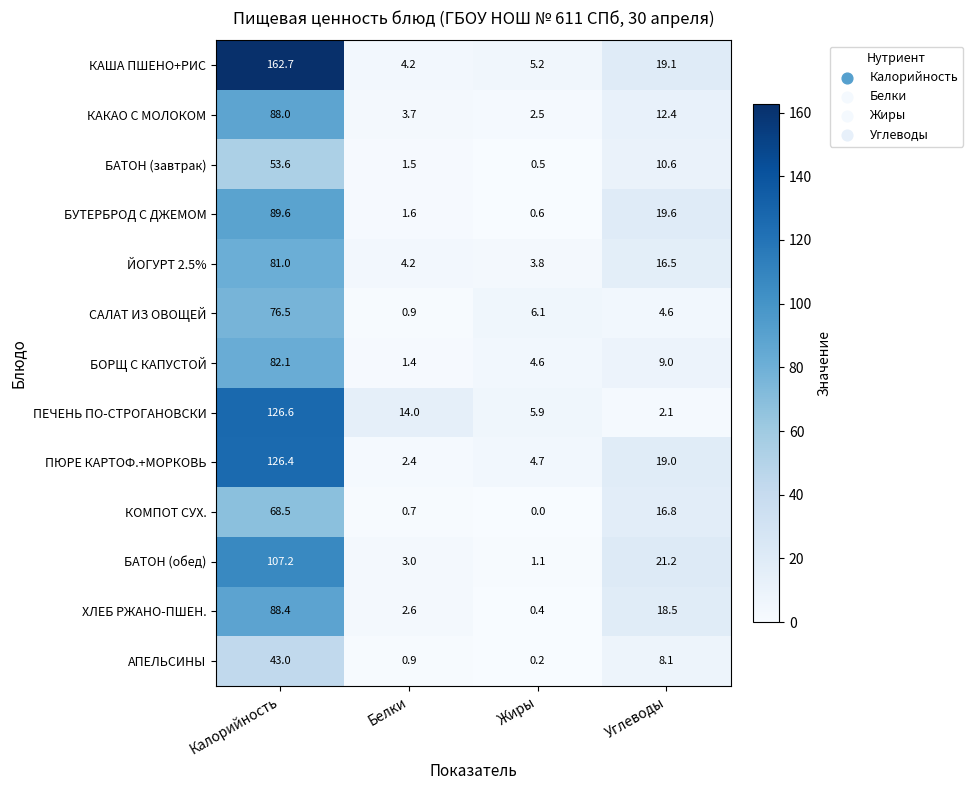

List the series in order of their peak value, lowest first.

АПЕЛЬСИНЫ, БАТОН (завтрак), КОМПОТ СУХ., САЛАТ ИЗ ОВОЩЕЙ, ЙОГУРТ 2.5%, БОРЩ С КАПУСТОЙ, КАКАО С МОЛОКОМ, ХЛЕБ РЖАНО-ПШЕН., БУТЕРБРОД С ДЖЕМОМ, БАТОН (обед), ПЮРЕ КАРТОФ.+МОРКОВЬ, ПЕЧЕНЬ ПО-СТРОГАНОВСКИ, КАША ПШЕНО+РИС